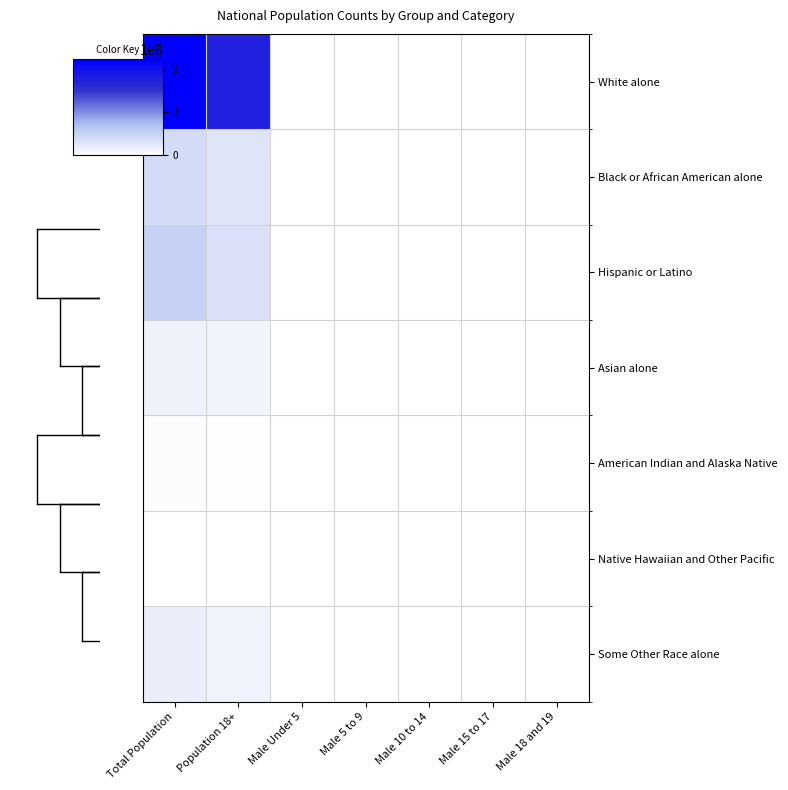

Count the number of data series in this chart.

7